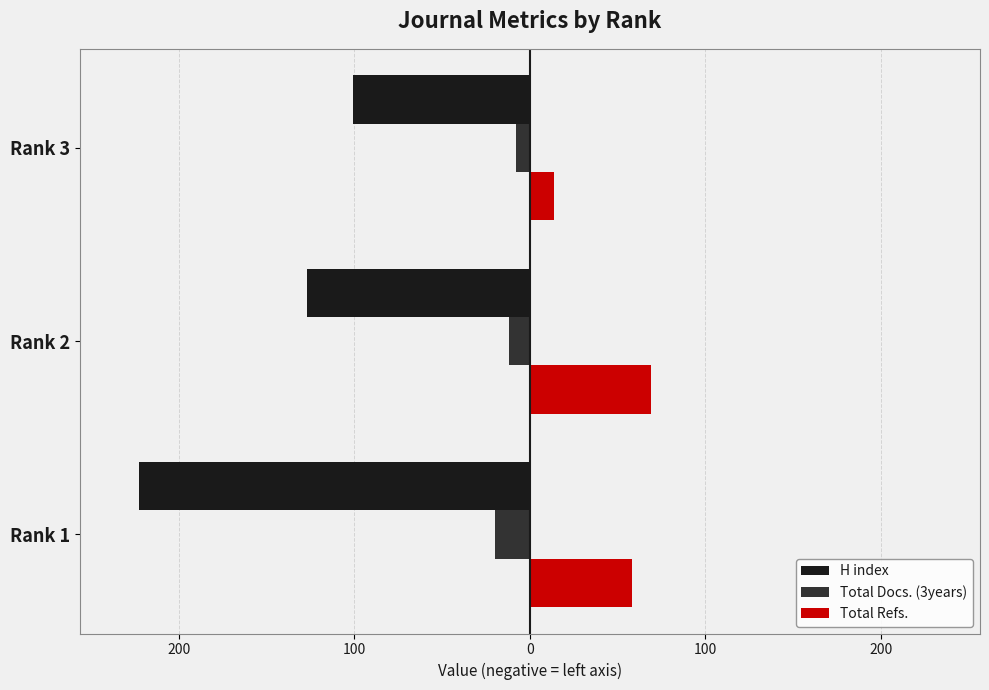

What is the value of the H index bar at the 3rd from the left?

-101